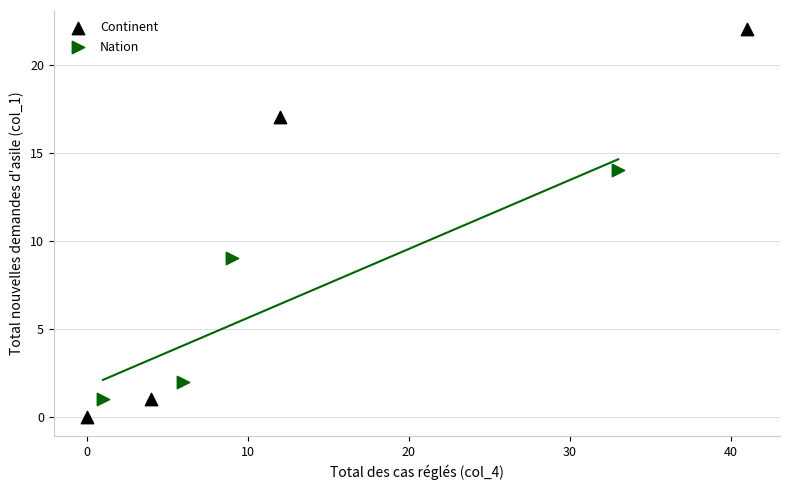

Which series contains the lowest Y value?

Continent